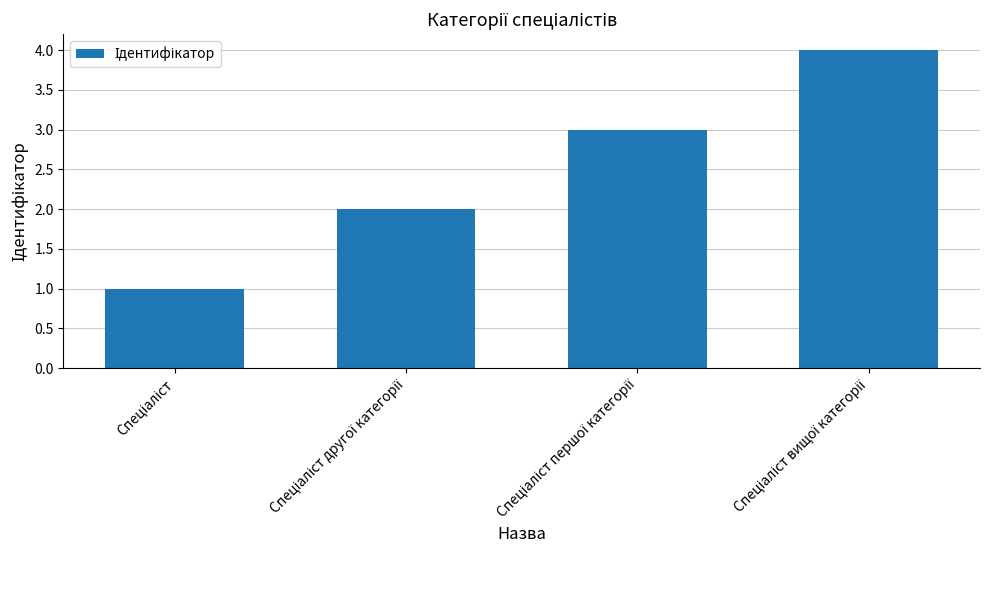

What is the value of the 2nd bar from the left?

2